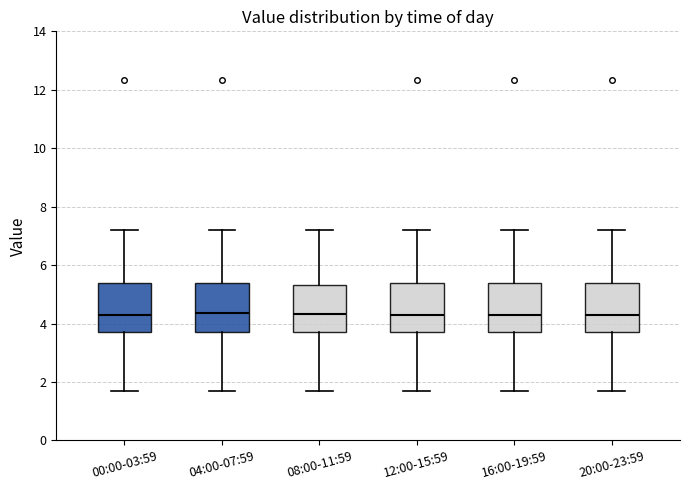

Reading left to right, transcribe this box plot: for each box, give where its median line is, the range the box spans, and where its two whiskers end, as read against the y-axis. The values are not printed on the chart, so give them approximately, as read against the axis.

00:00-03:59: median 4.2, box 3.8 to 5.4, whiskers 1.8 to 7.2
04:00-07:59: median 4.4, box 3.8 to 5.4, whiskers 1.8 to 7.2
08:00-11:59: median 4.4, box 3.8 to 5.4, whiskers 1.8 to 7.2
12:00-15:59: median 4.2, box 3.8 to 5.4, whiskers 1.8 to 7.2
16:00-19:59: median 4.2, box 3.8 to 5.4, whiskers 1.8 to 7.2
20:00-23:59: median 4.2, box 3.8 to 5.4, whiskers 1.8 to 7.2